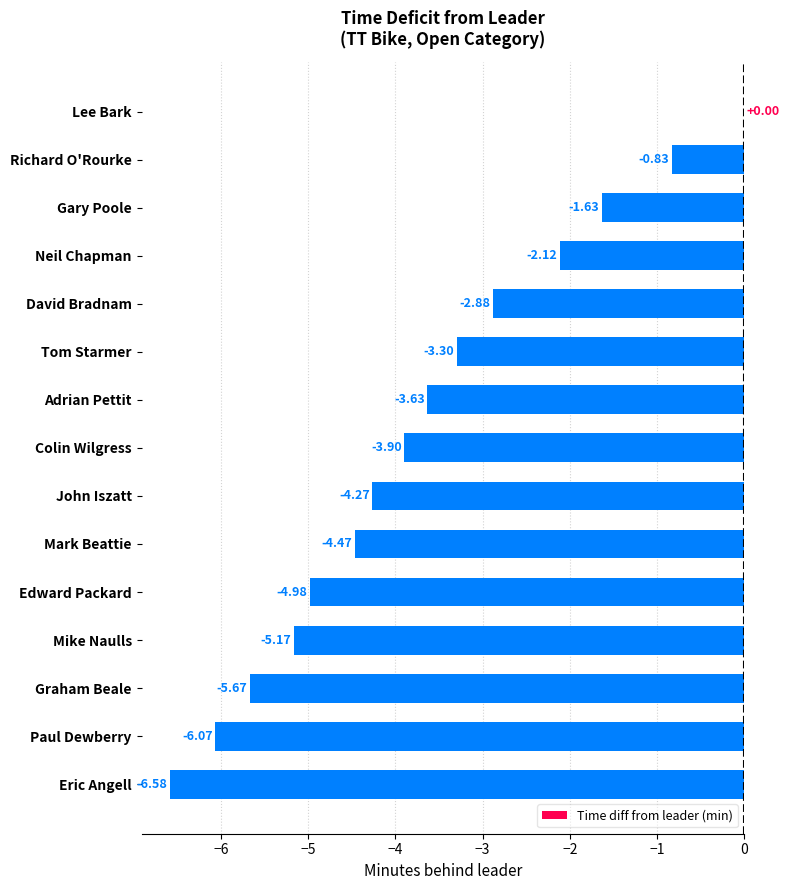

Where is the data nearest to the value -3?

David Bradnam